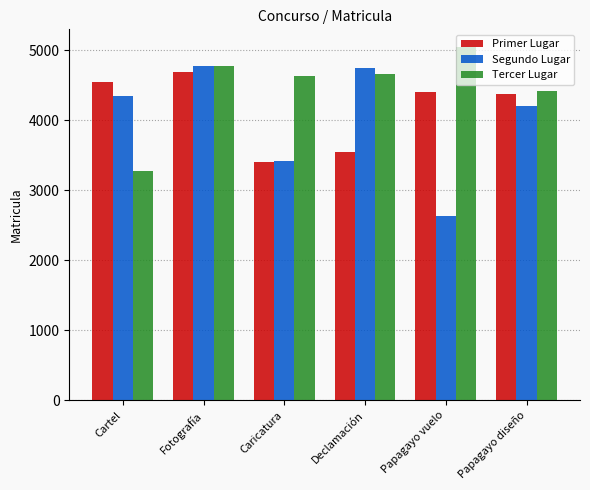

The value of Segundo Lugar at Papagayo diseño is 7164. True or false?

False